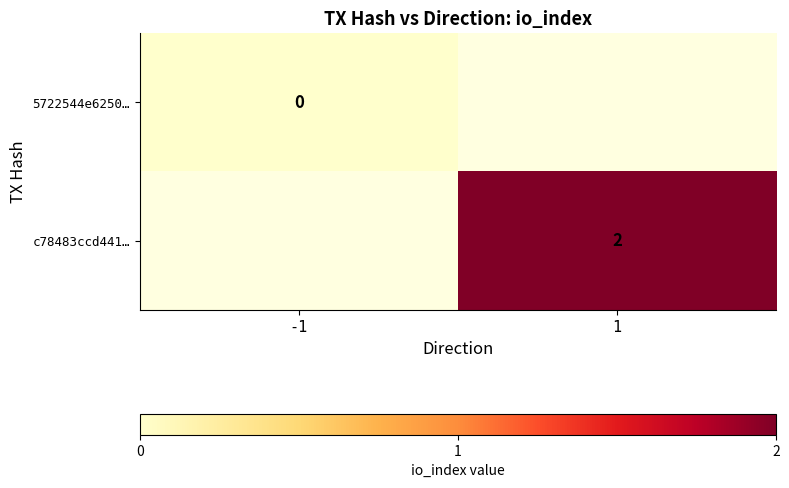

True or false: c78483ccd441… has a value of 2 at 1.

True